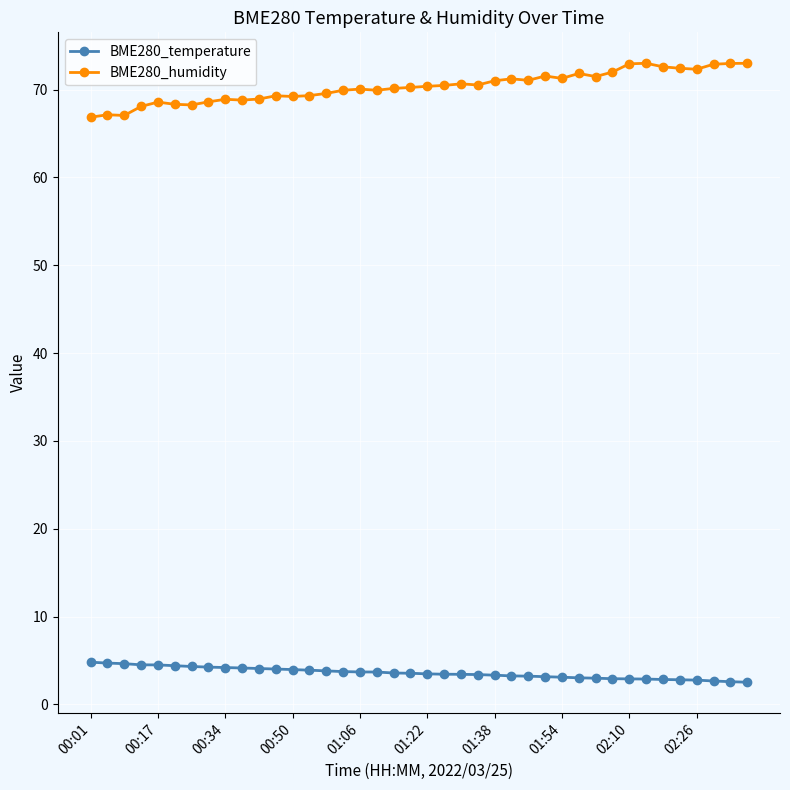

What is the value of the BME280_temperature point at the 24th from the left?

3.4